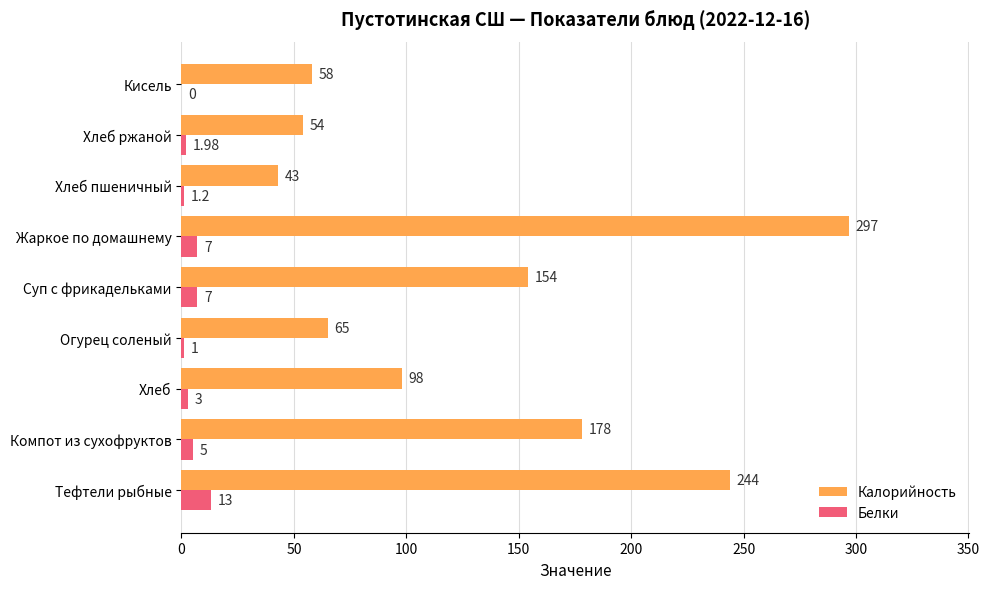

At which category does the chart reach its peak across all series?

Жаркое по домашнему